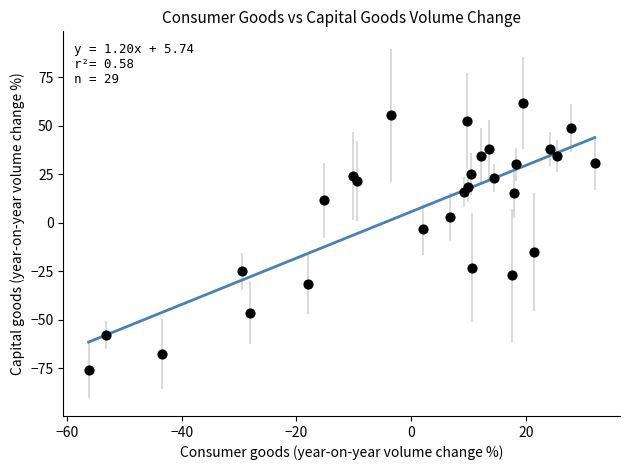

What is the range of Y values (max minus min)?

137.9